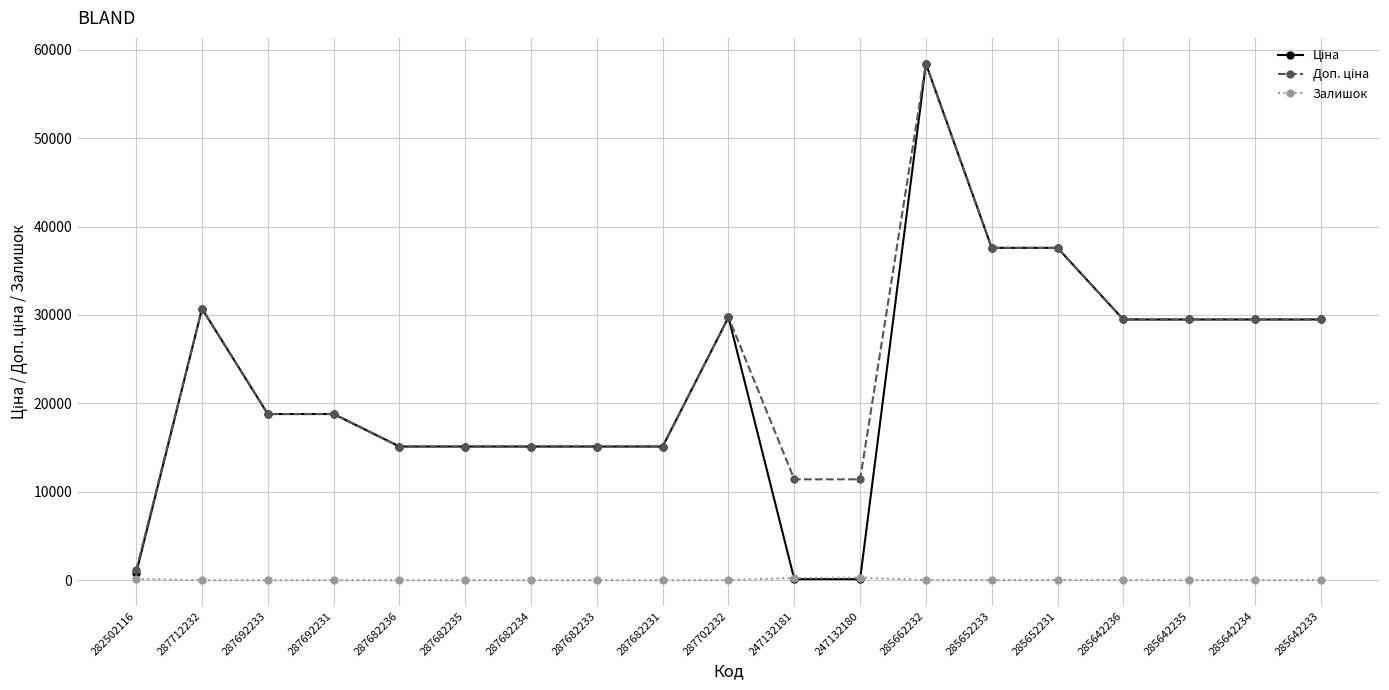

Does the chart have visible grid lines?

Yes